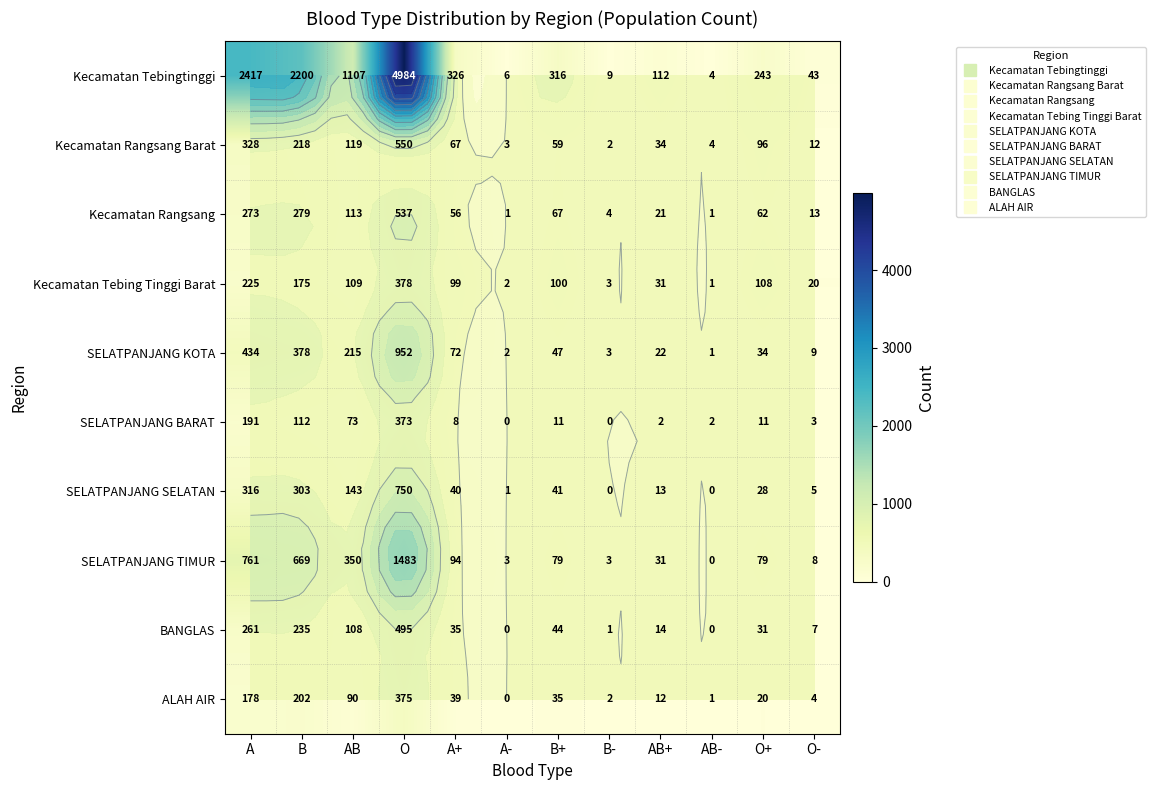

Which series has the largest range (max minus min)?

Kecamatan Tebingtinggi